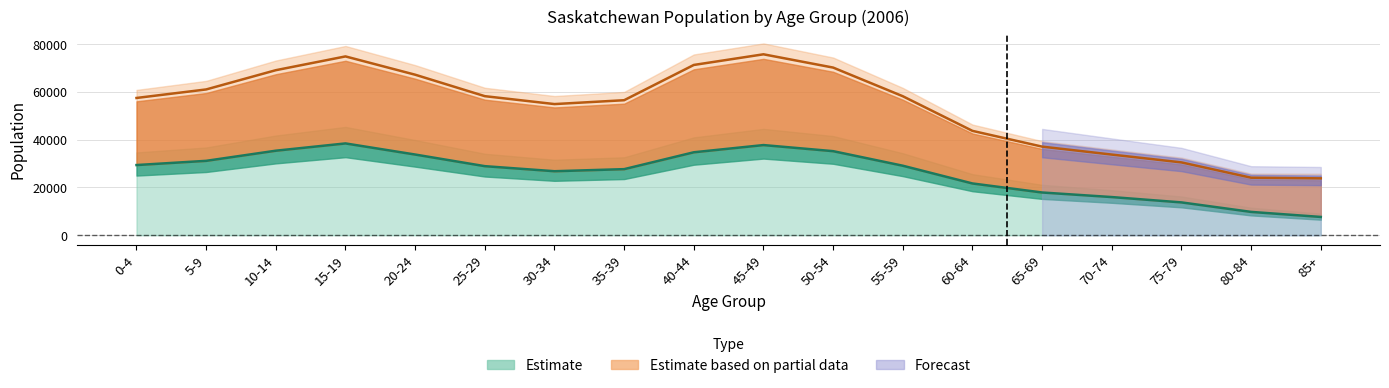

Which category has the lowest value in the Masculin series?

85+